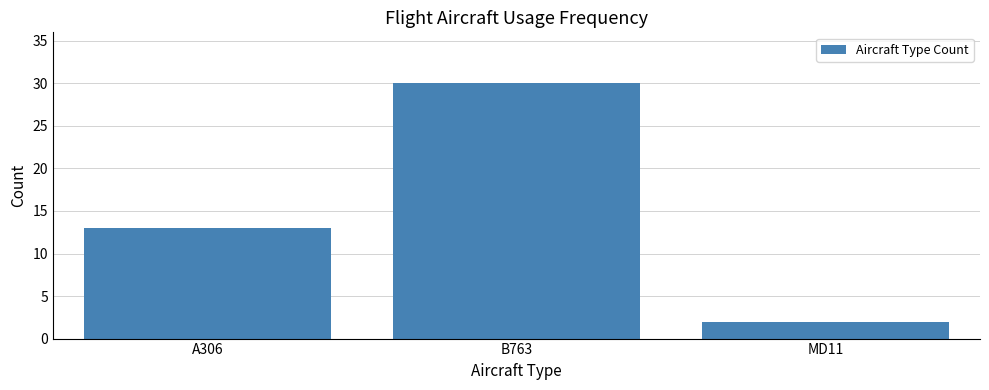

What is the value of the 3rd bar from the left?

2